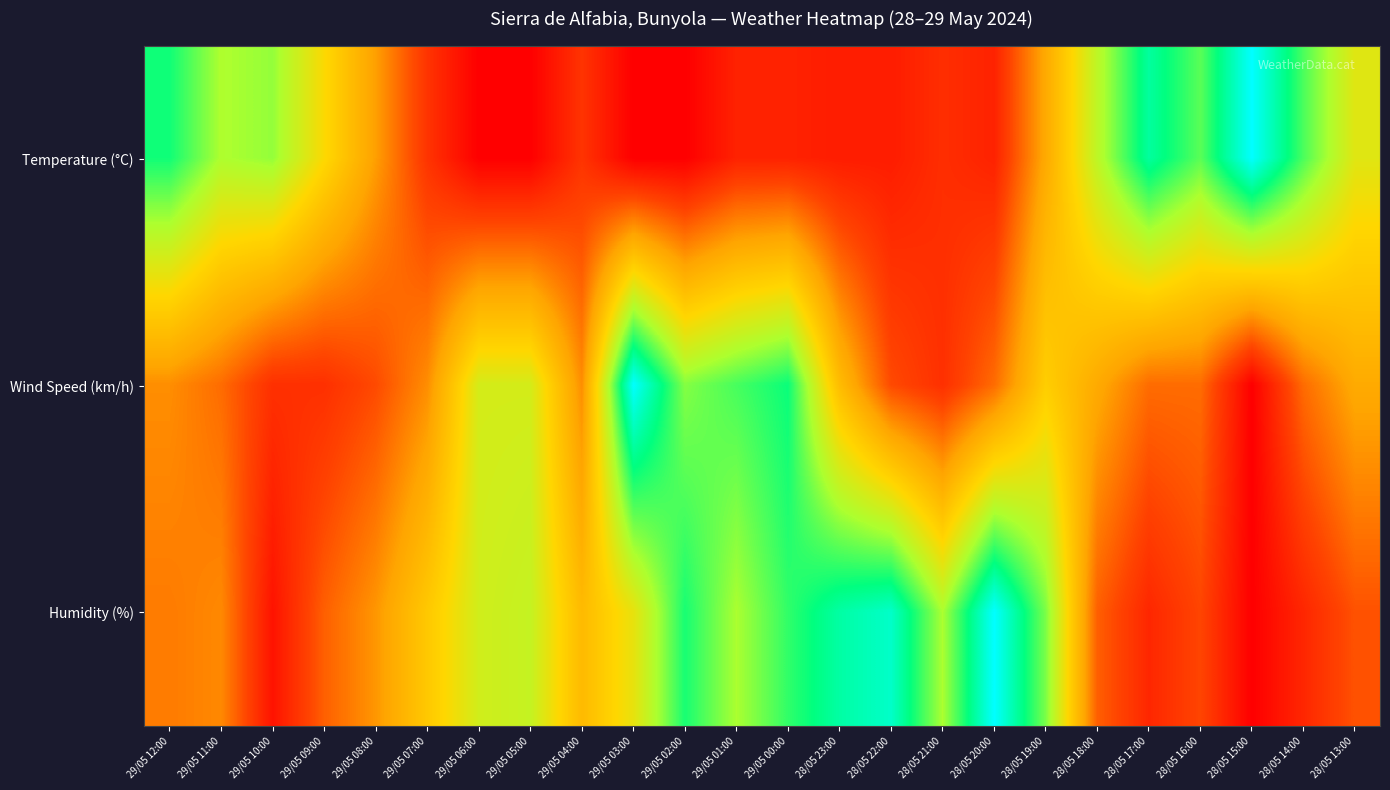

What is the total value across all series at 29/05 07:00?

0.9